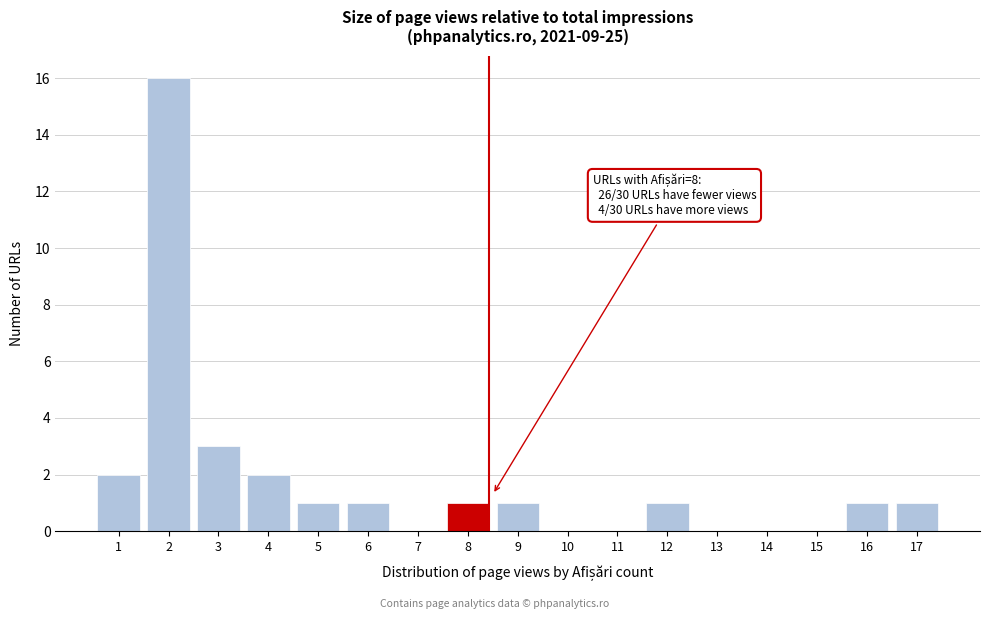

Reading right to left, transcribe all the data shown in this chart.

17=1	16=1	15=0	14=0	13=0	12=1	11=0	10=0	9=1	8=1	7=0	6=1	5=1	4=2	3=3	2=16	1=2